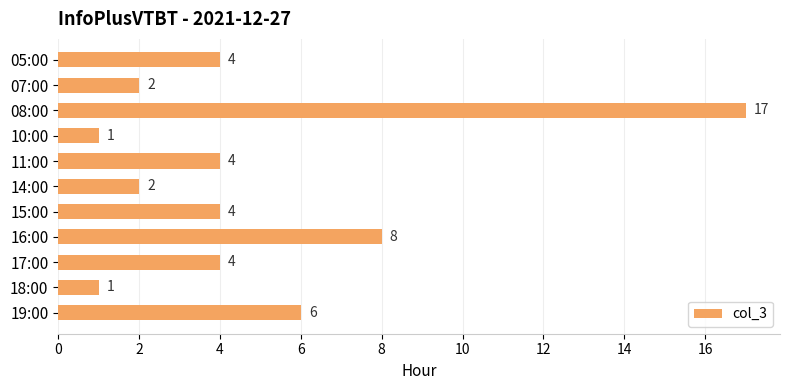

What is the difference between the values at 15:00 and 10:00?

3